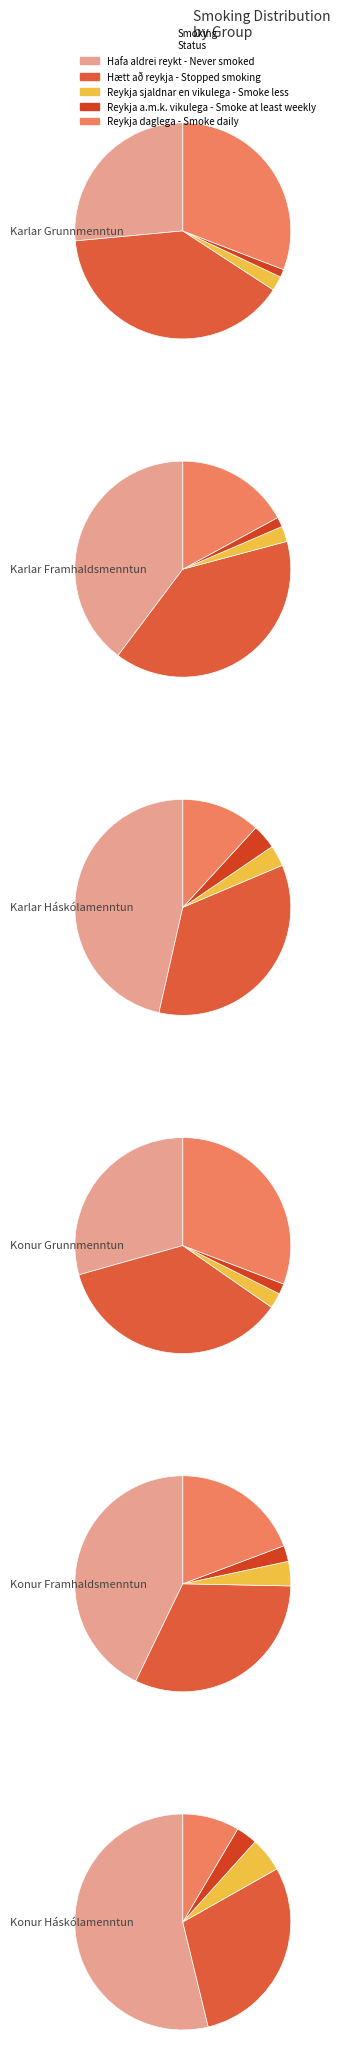

What is the difference between the highest and lowest values at Karlar Framhaldsmenntun?

314